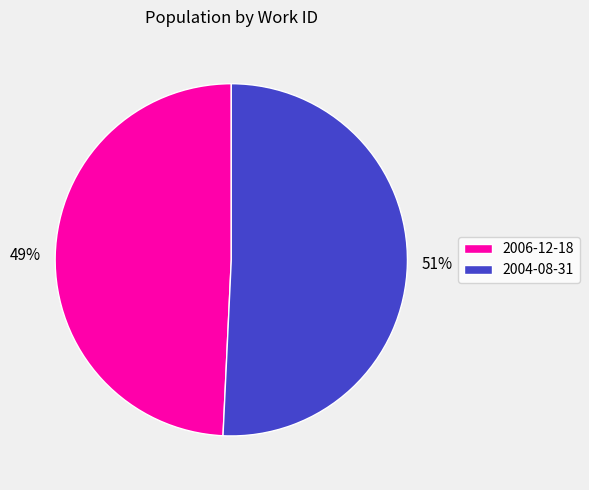

Which has a higher value, 51% or 49%?

51%